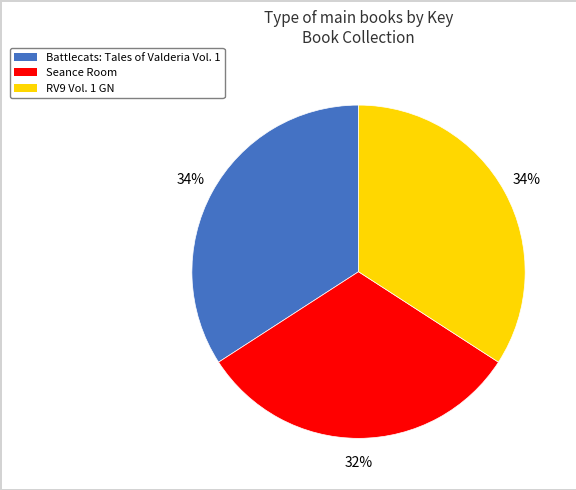

Is RV9 Vol. 1 GN the majority of the pie?

No